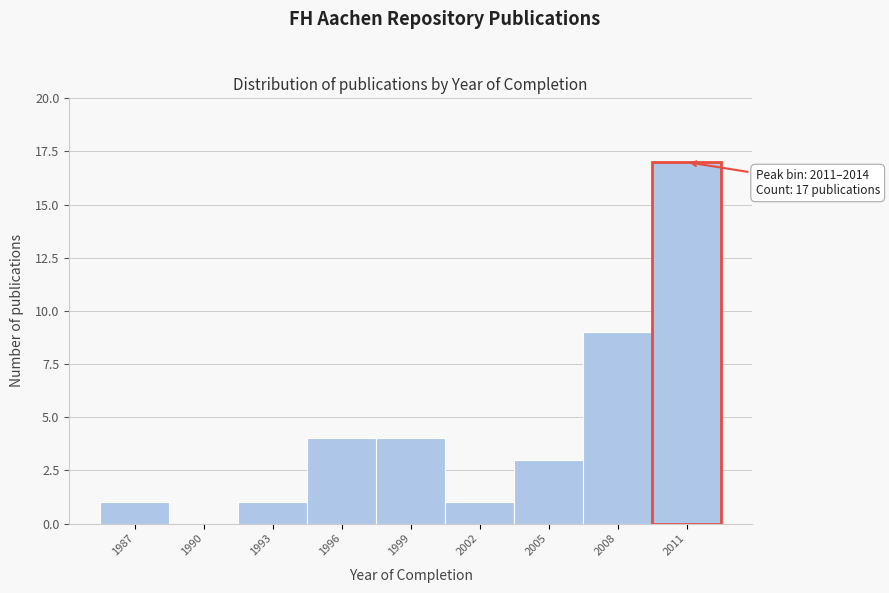

Reading left to right, list all the values displayed in this chart.

1987=1	1990=0	1993=1	1996=4	1999=4	2002=1	2005=3	2008=9	2011=17